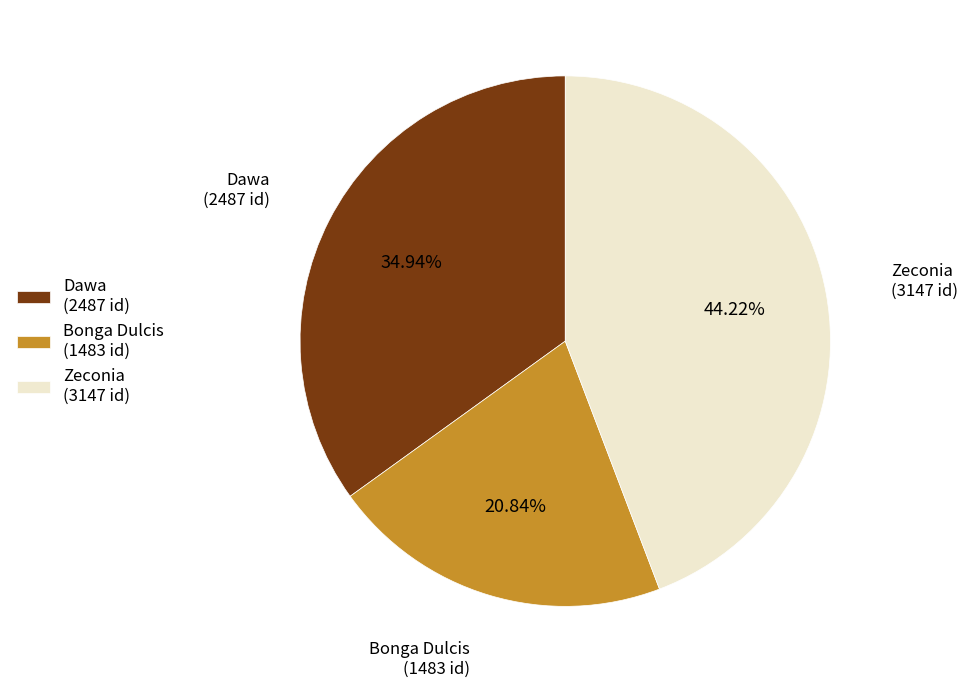

To the nearest percent, what percentage of the pie is Dawa?

35%